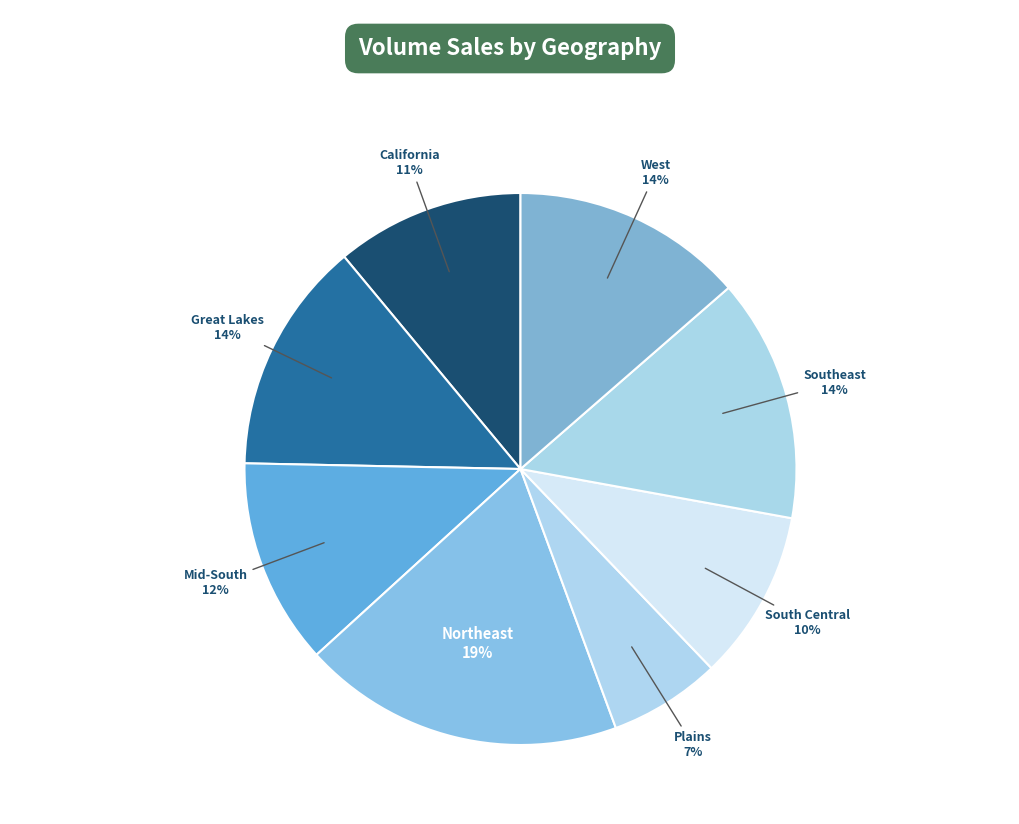

Count the number of slices in the pie.

8